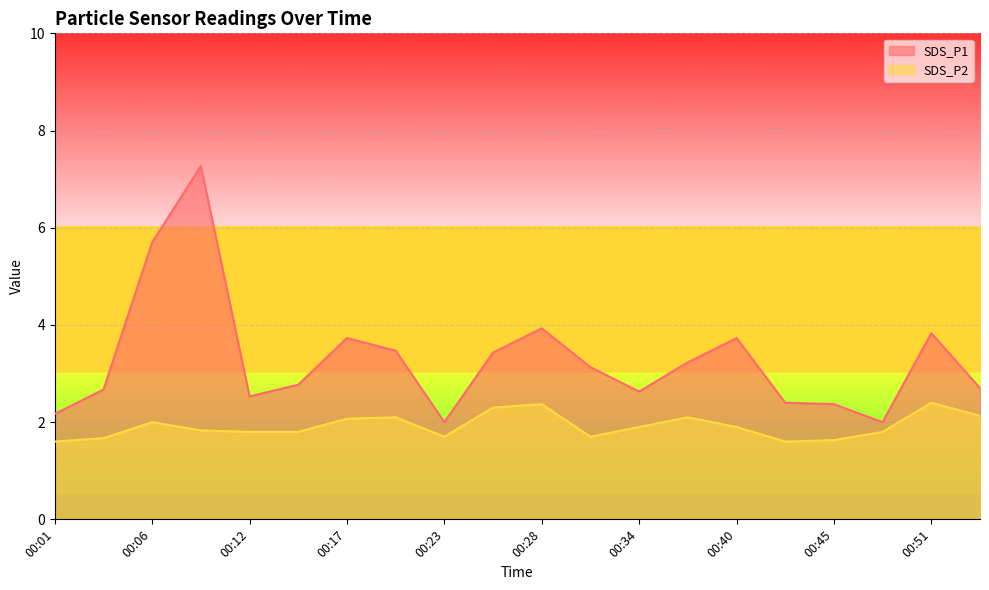

Does the chart display data point markers on the line(s)?

No